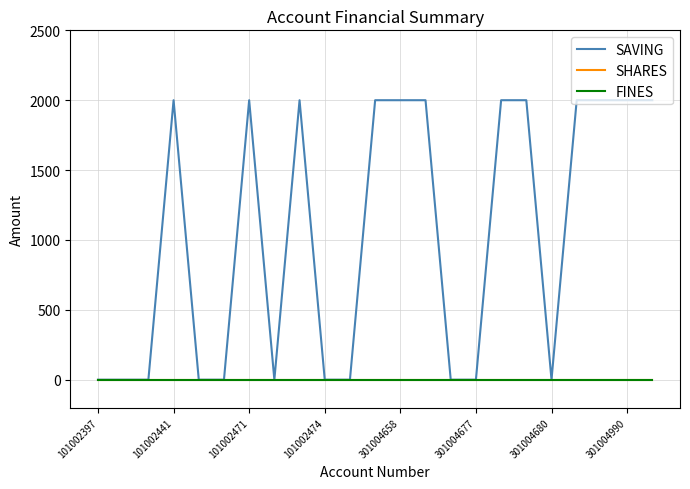

Does the chart display data point markers on the line(s)?

No